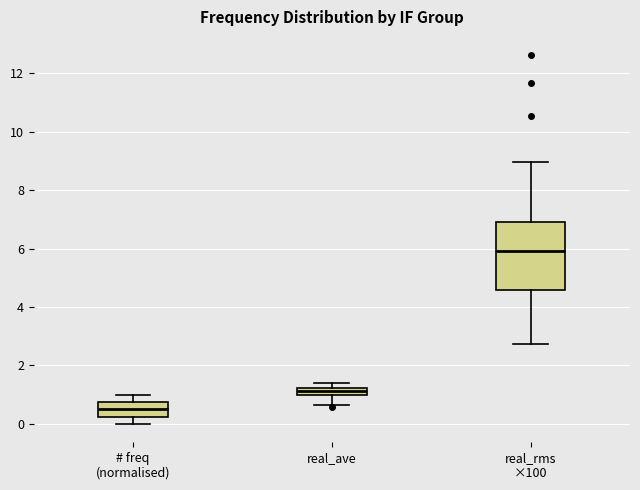

Which box is the tallest, from its lower edge to its upper edge?

real_rms ×100